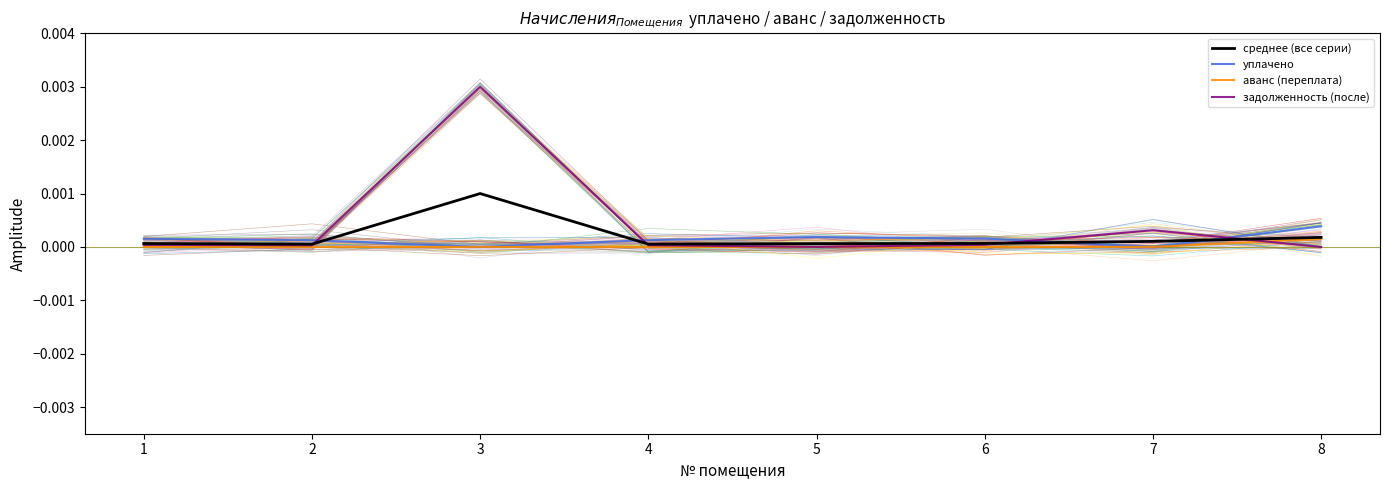

Which series changed the most between 3 and 8?

задолженность (после)